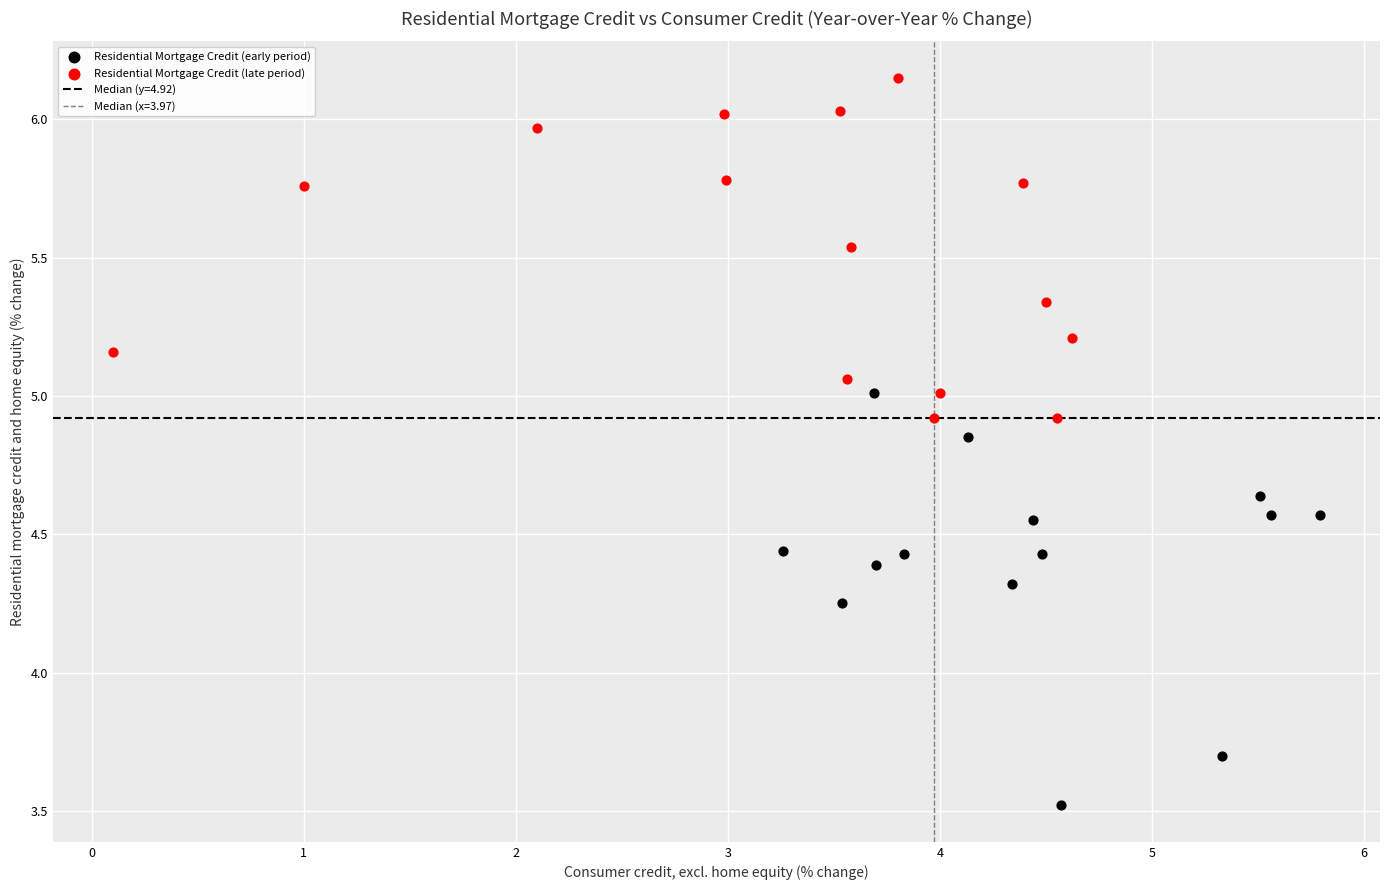

Which series reaches the maximum Y coordinate?

Residential Mortgage Credit (late period)